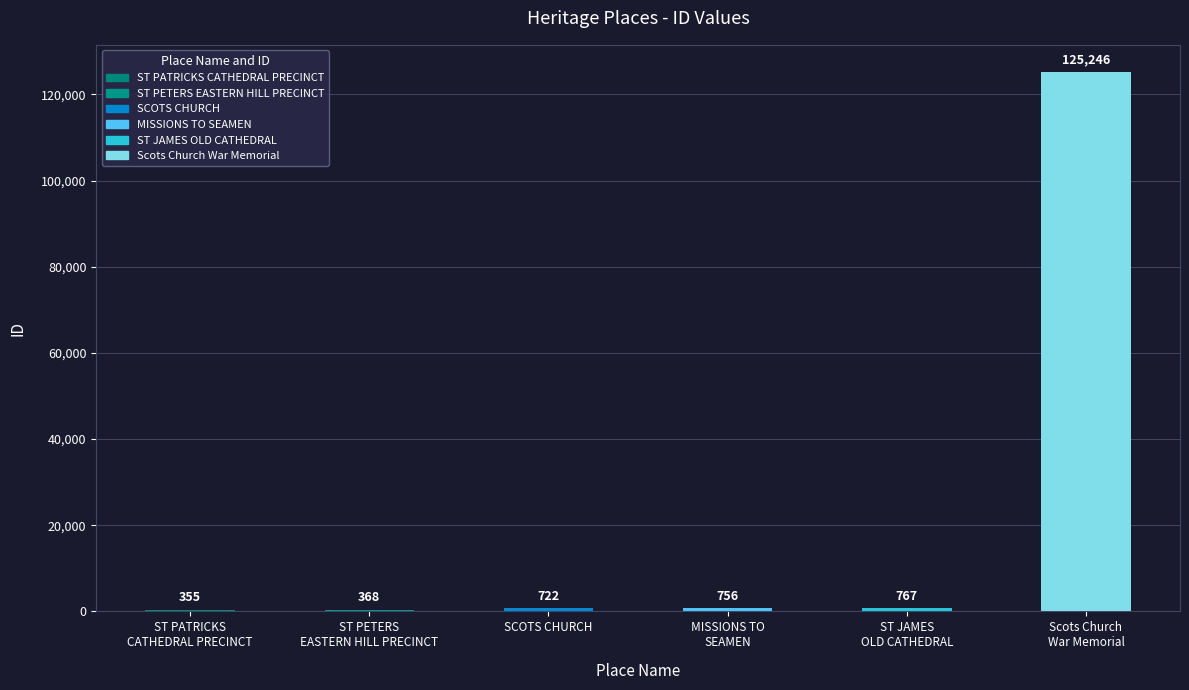

Are the bars grouped side by side (vs. stacked)?

No